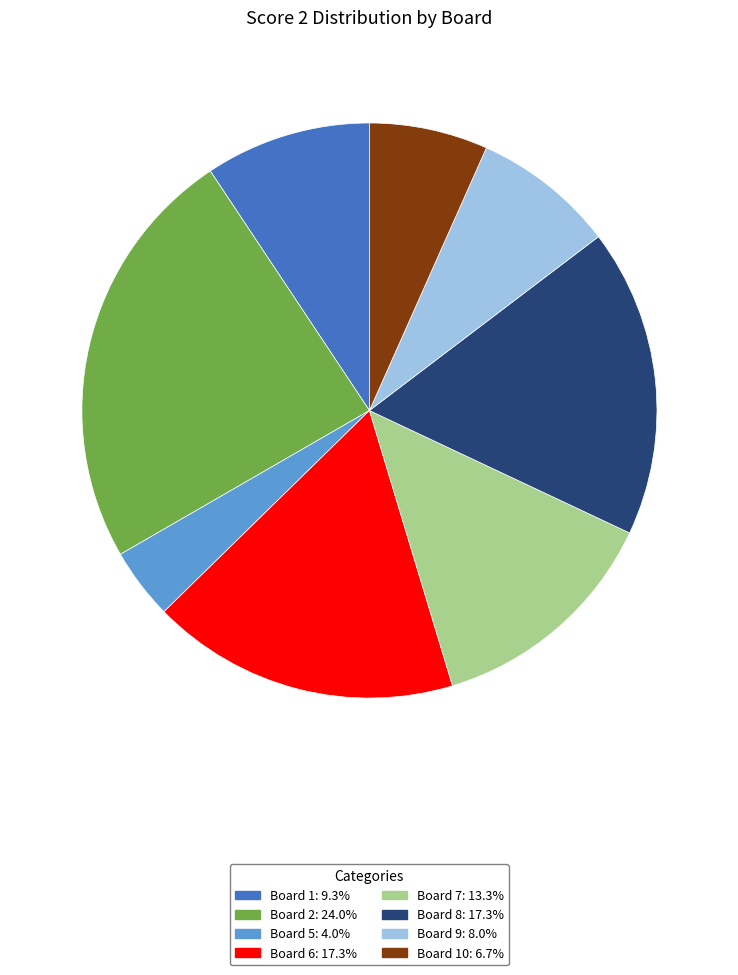

Does any single category account for the majority?

No